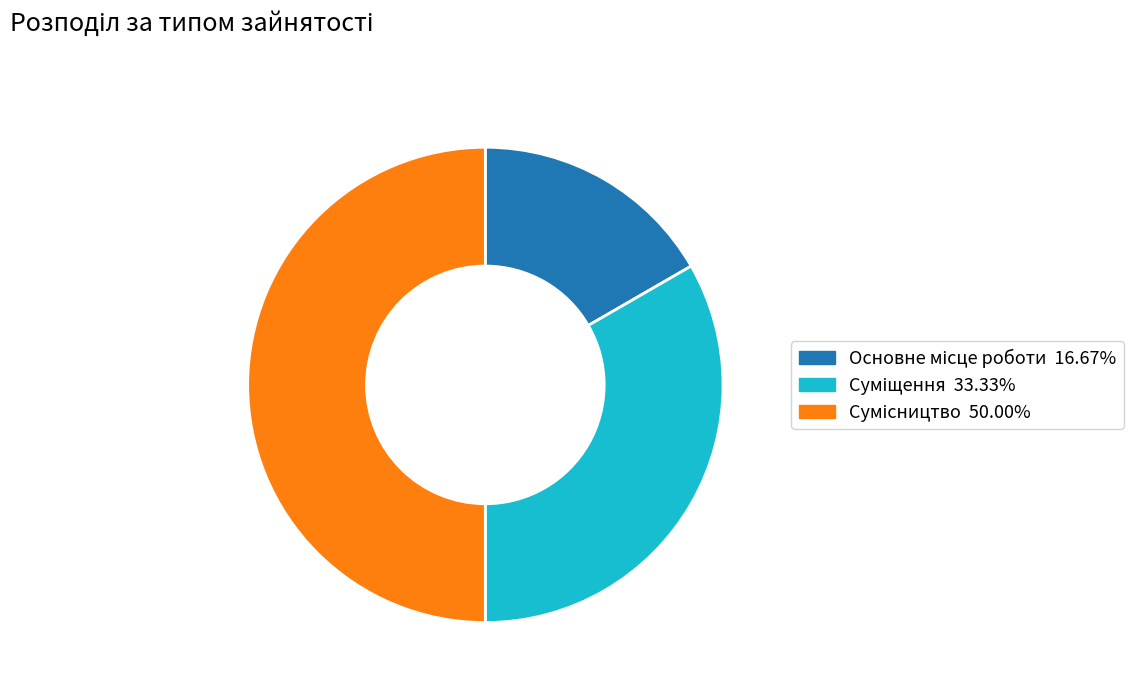

Which category has the biggest portion of the pie?

Сумісництво